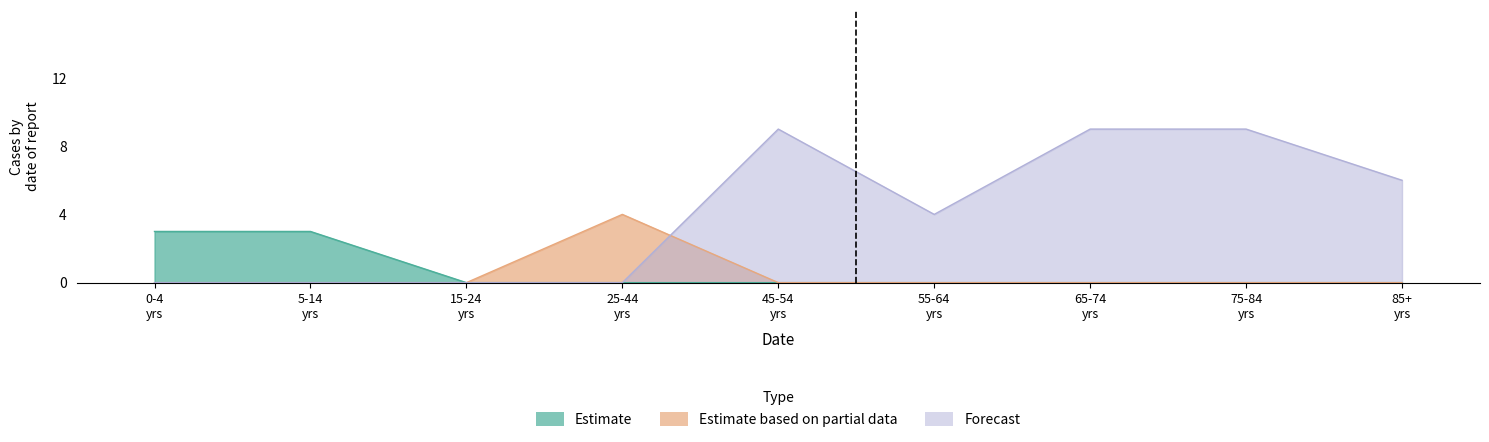

How many lines are shown in the chart?

3